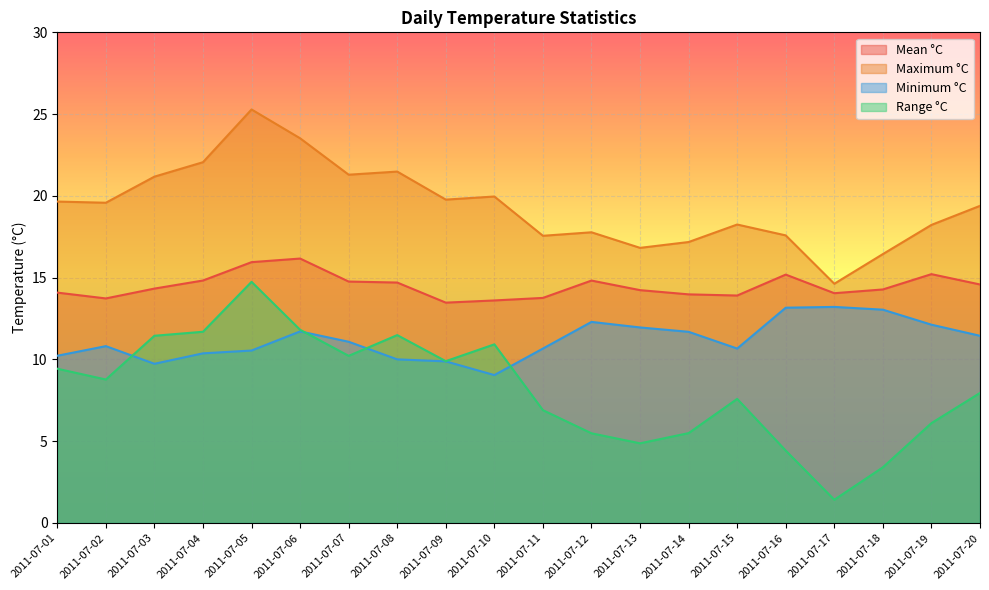

List the labels in order of Minimum °C value, smallest first.

2011-07-10, 2011-07-03, 2011-07-09, 2011-07-08, 2011-07-01, 2011-07-04, 2011-07-05, 2011-07-11, 2011-07-15, 2011-07-02, 2011-07-07, 2011-07-20, 2011-07-14, 2011-07-06, 2011-07-13, 2011-07-19, 2011-07-12, 2011-07-18, 2011-07-16, 2011-07-17